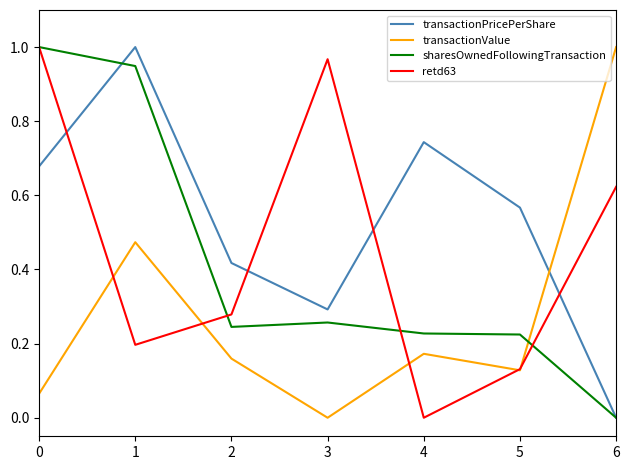

True or false: transactionPricePerShare has more than 2 points higher than both neighbors.

False